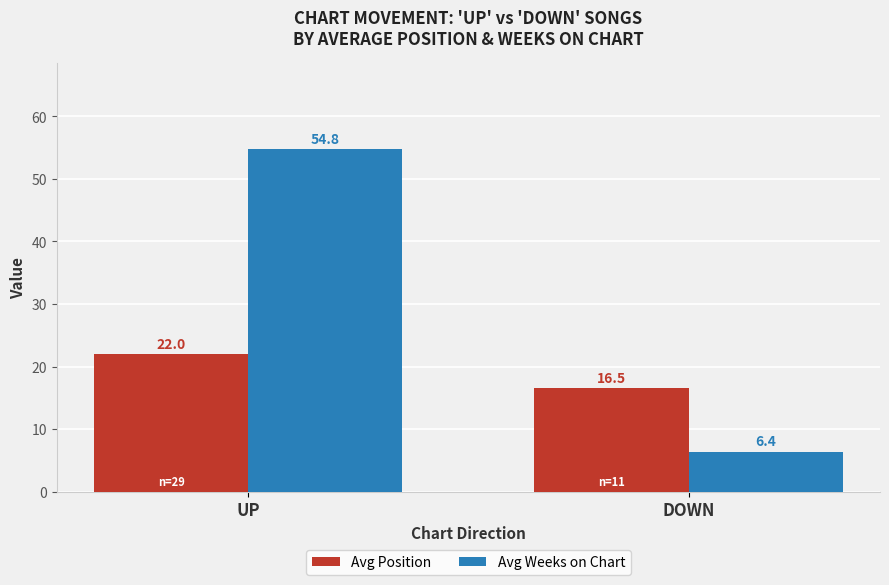

What is the maximum value shown in the chart?

54.8